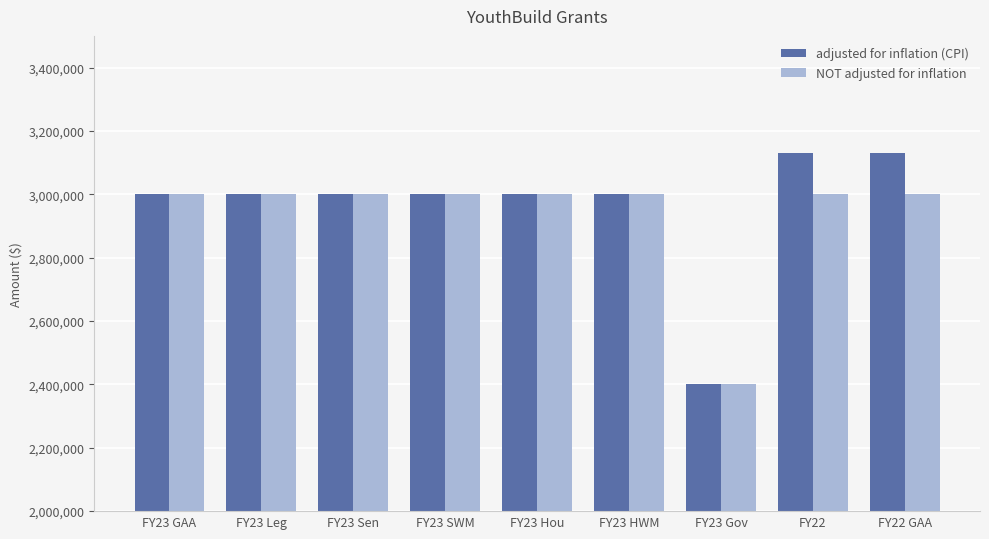

What is the label of the 8th bar from the right?

FY23 Leg